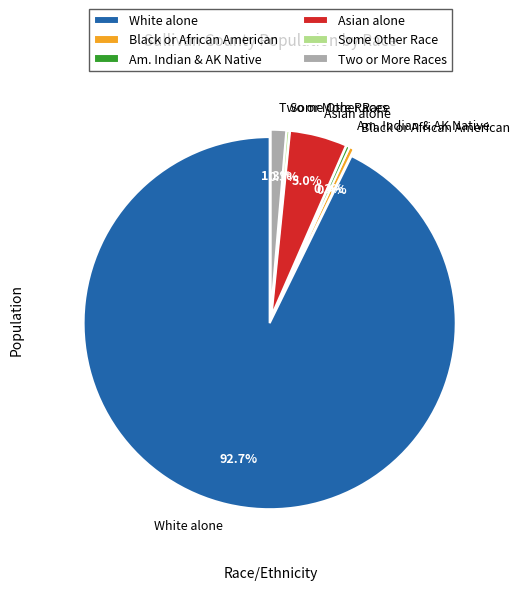

Between Two or More Races and Asian alone, which is larger?

Asian alone